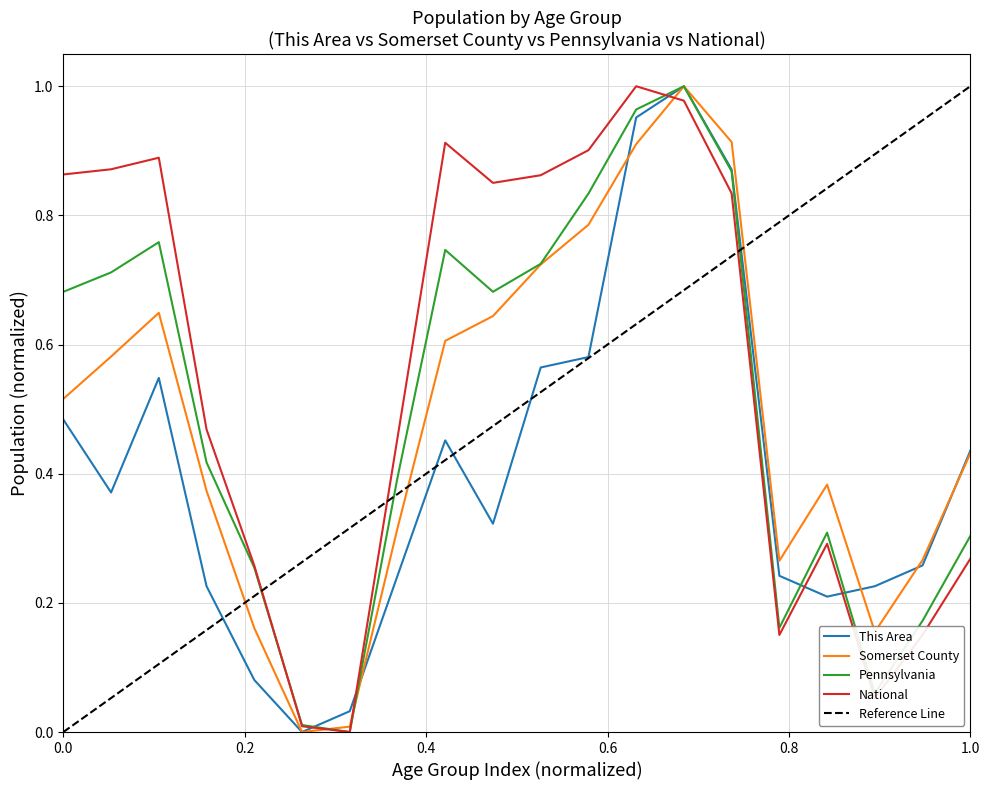

What is the value of the Somerset County point at the 8th from the left?

0.3